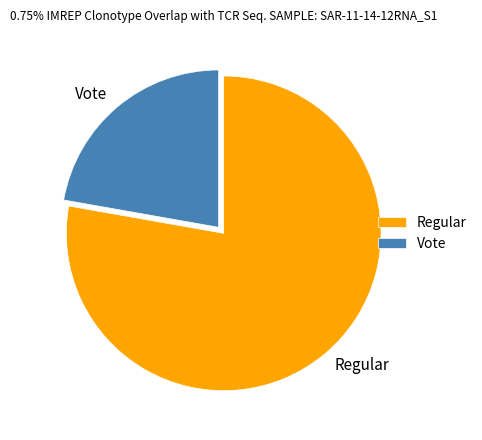

Rank the categories by value from lowest to highest.

Vote, Regular